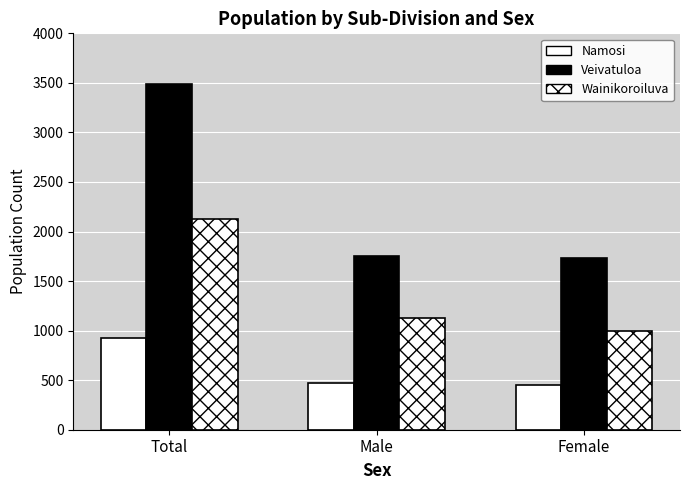

Reading left to right, what are all the values shown in this chart?

Namosi: 928	475	453
Veivatuloa: 3484	1750	1734
Wainikoroiluva: 2125	1124	1001